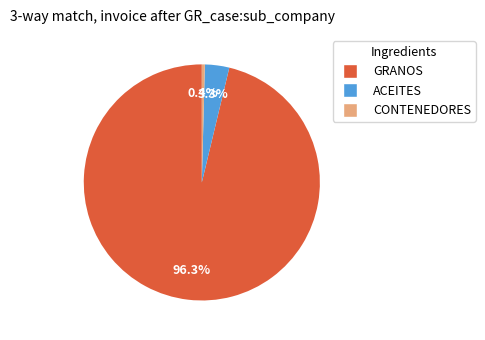

Which category accounts for the majority?

GRANOS